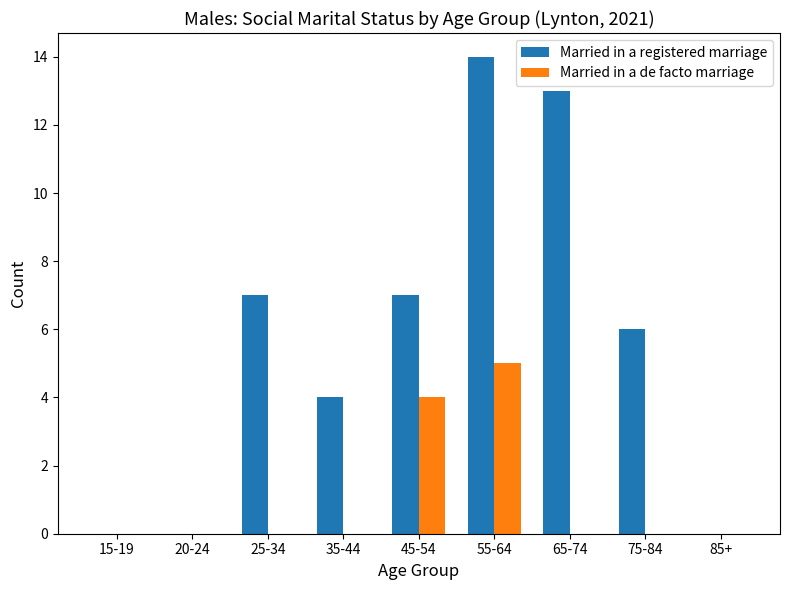

How many groups of bars are there?

9